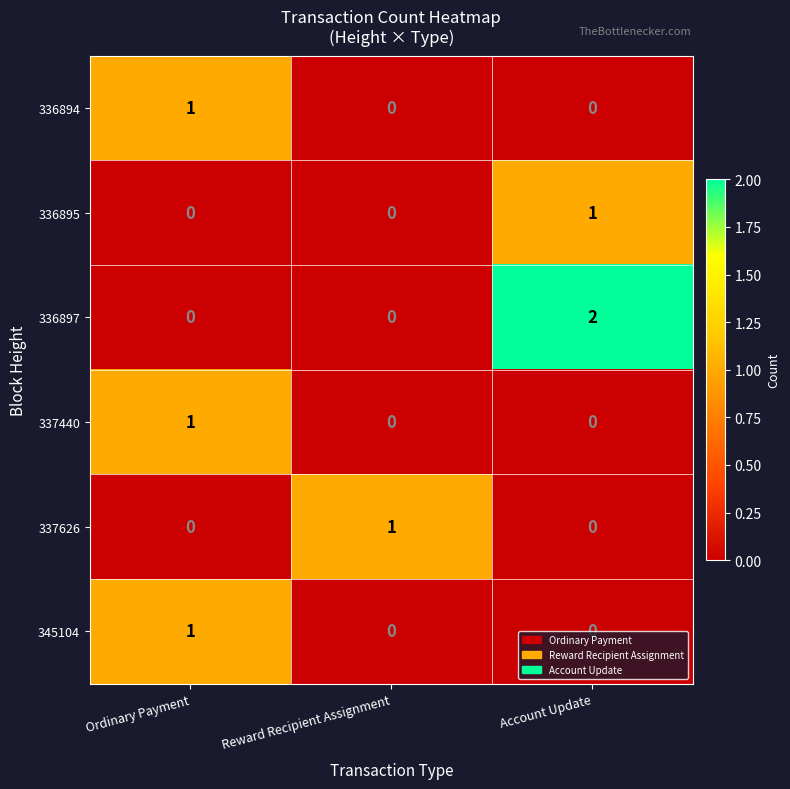

At which category does the chart reach its peak across all series?

Account Update